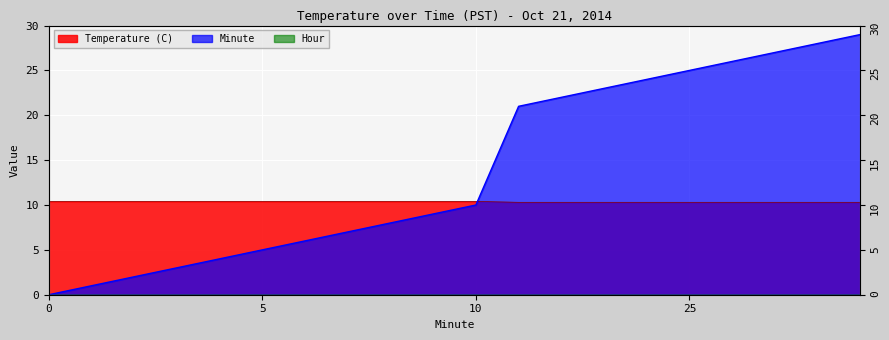

Which series has the widest spread of values?

Minute